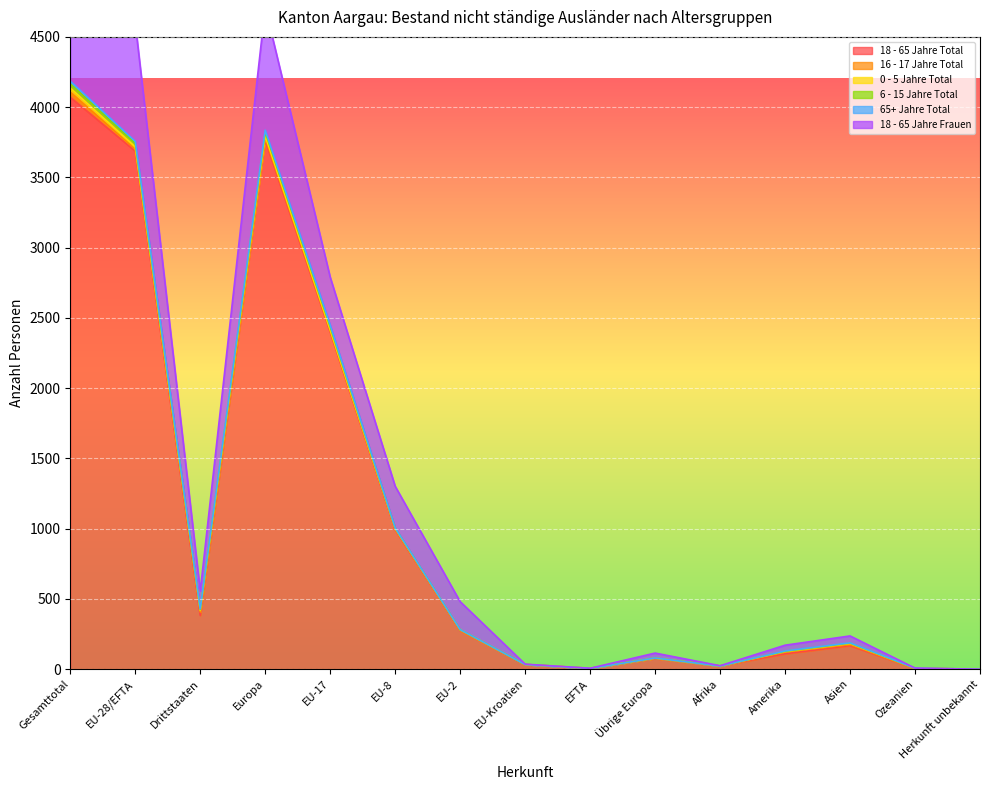

In 6 - 15 Jahre Total, how many points are lower than both neighbors (excluding endpoints)?

3